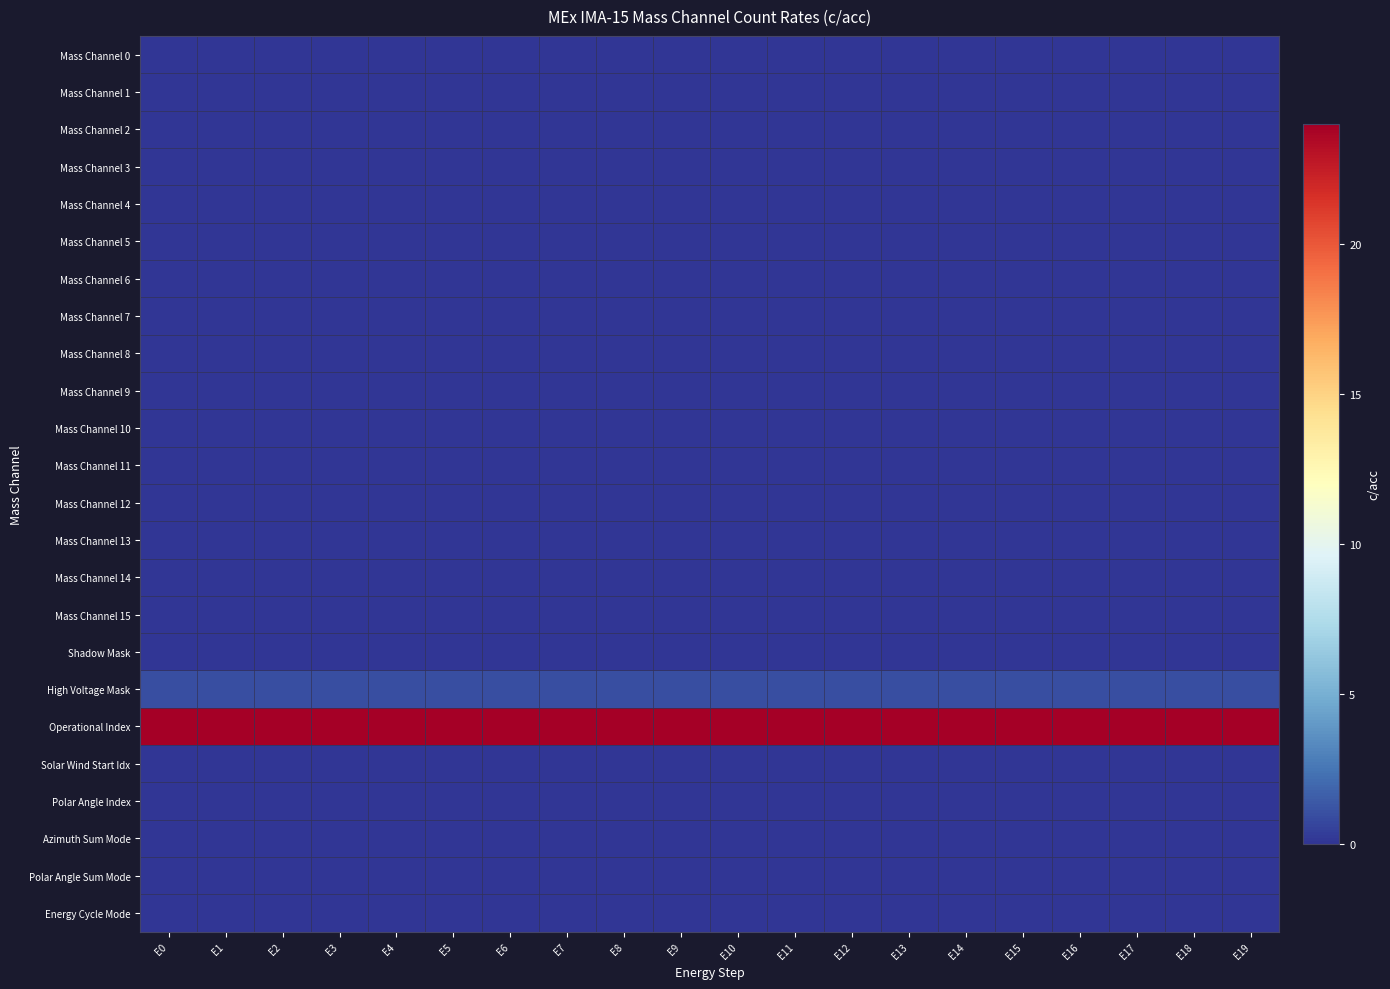

At which category does the chart reach its minimum across all series?

E0